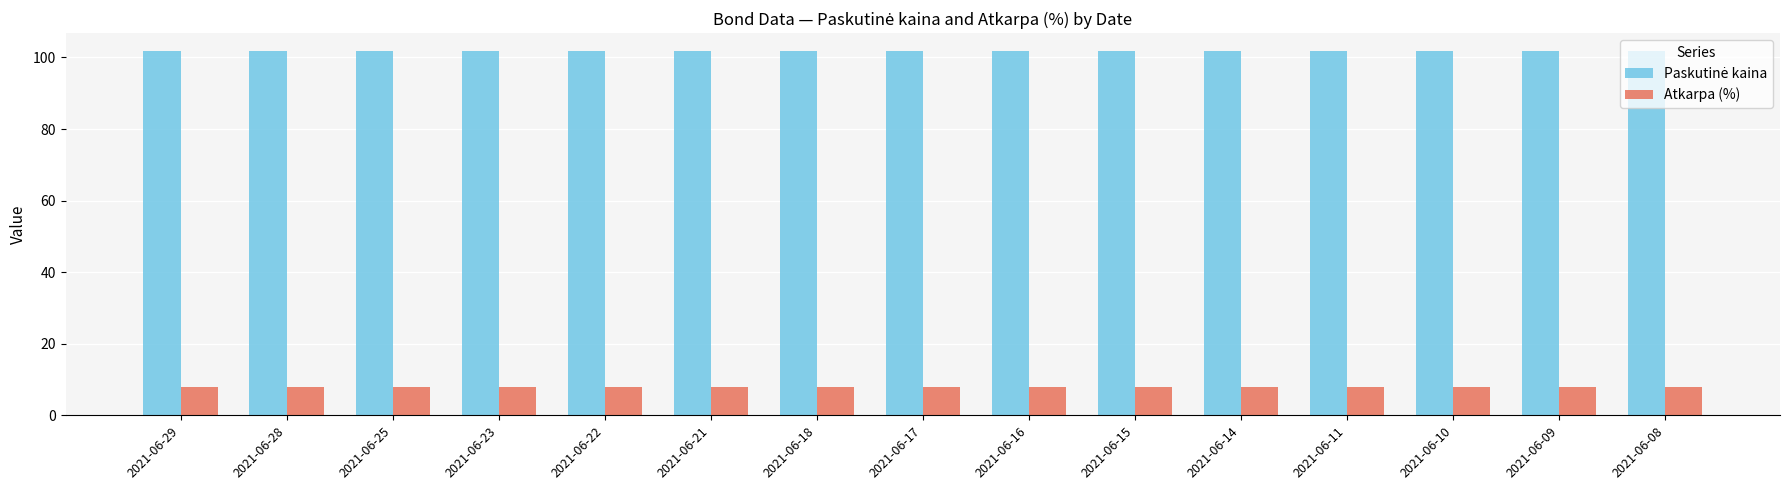

How many groups of bars are there?

15